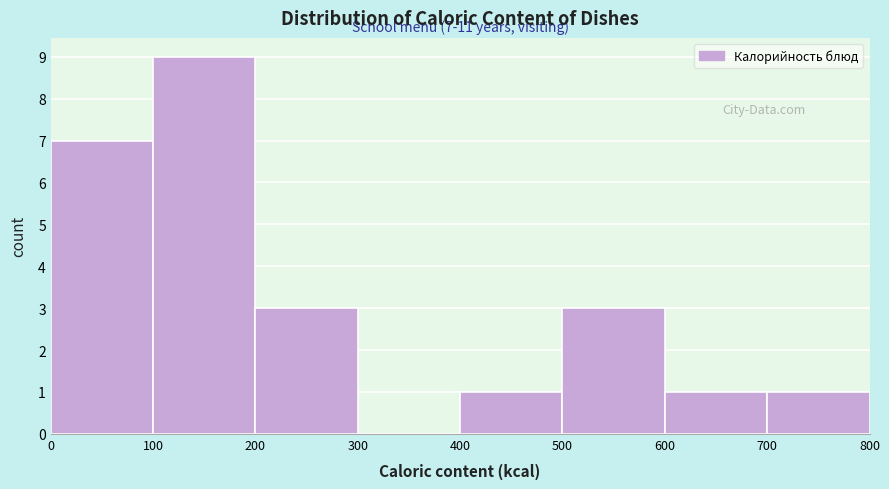

Which range on the x-axis has the tallest bar?

100 to 200